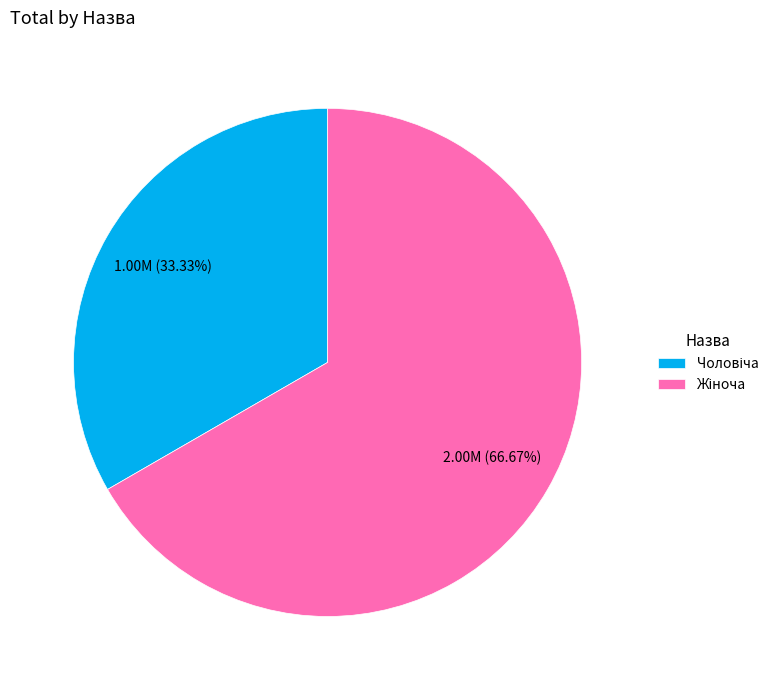

Is there a majority slice in this chart?

Yes